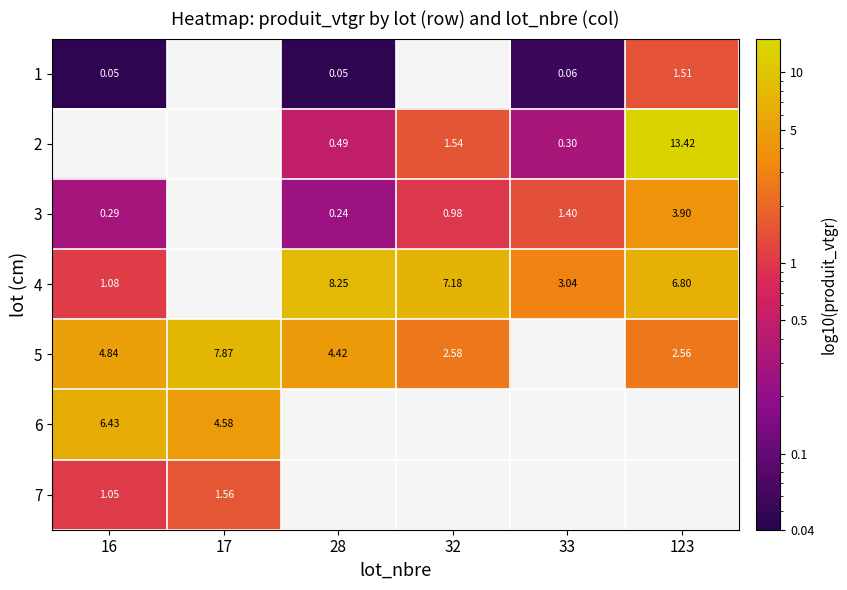

Which label corresponds to the largest value in the chart?

123